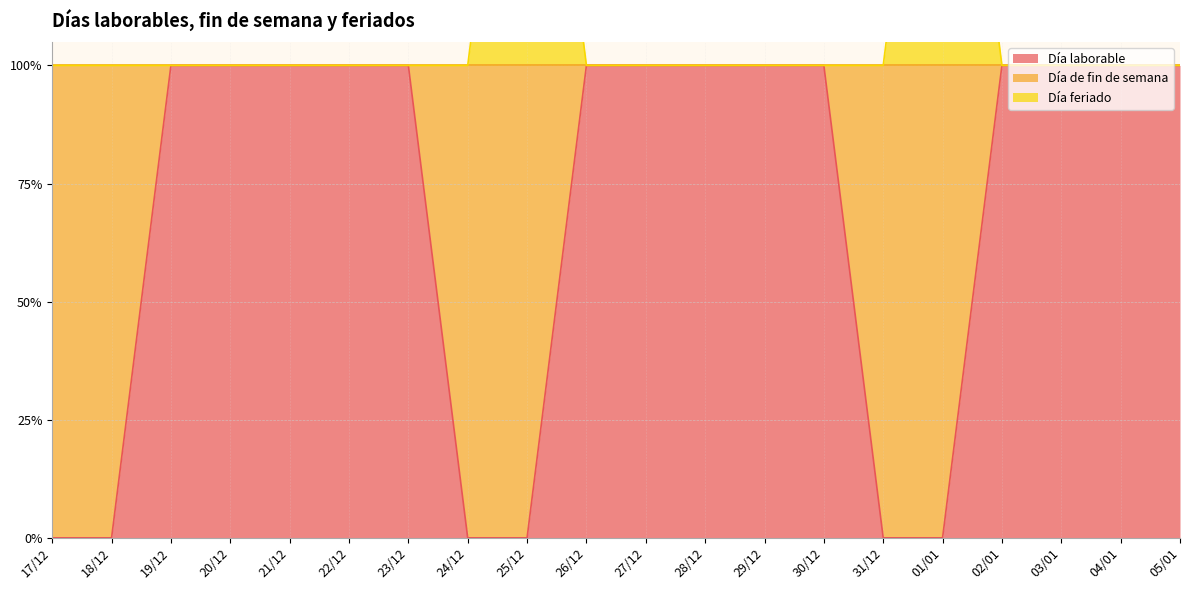

At which label does Día feriado reach its minimum?

17/12